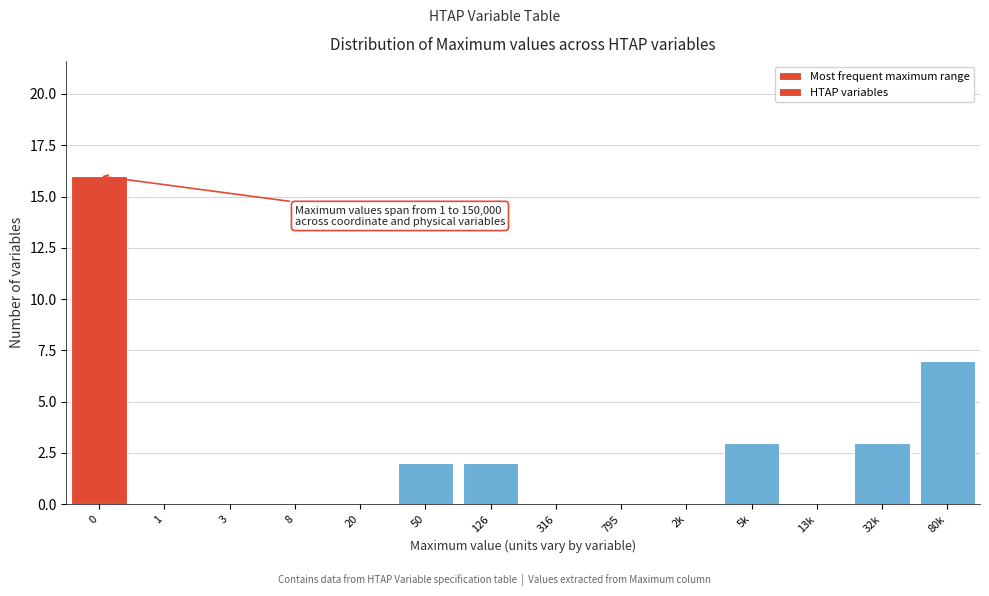

Reading left to right, what are all the values shown in this chart?

0=16	1=0	3=0	8=0	20=0	50=2	126=2	316=0	795=0	2k=0	5k=3	13k=0	32k=3	80k=7